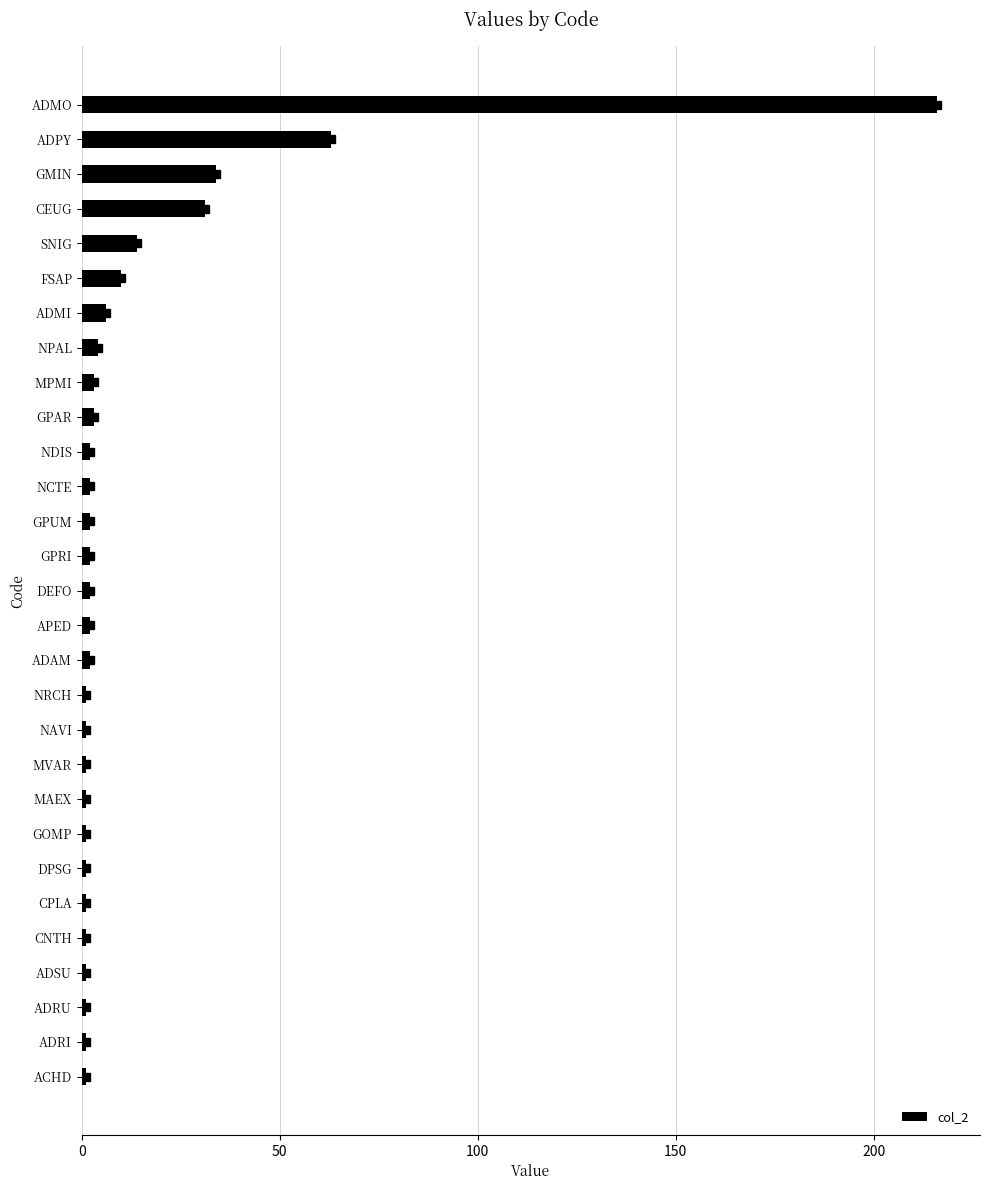

At which label is the value closest to 108?

ADPY